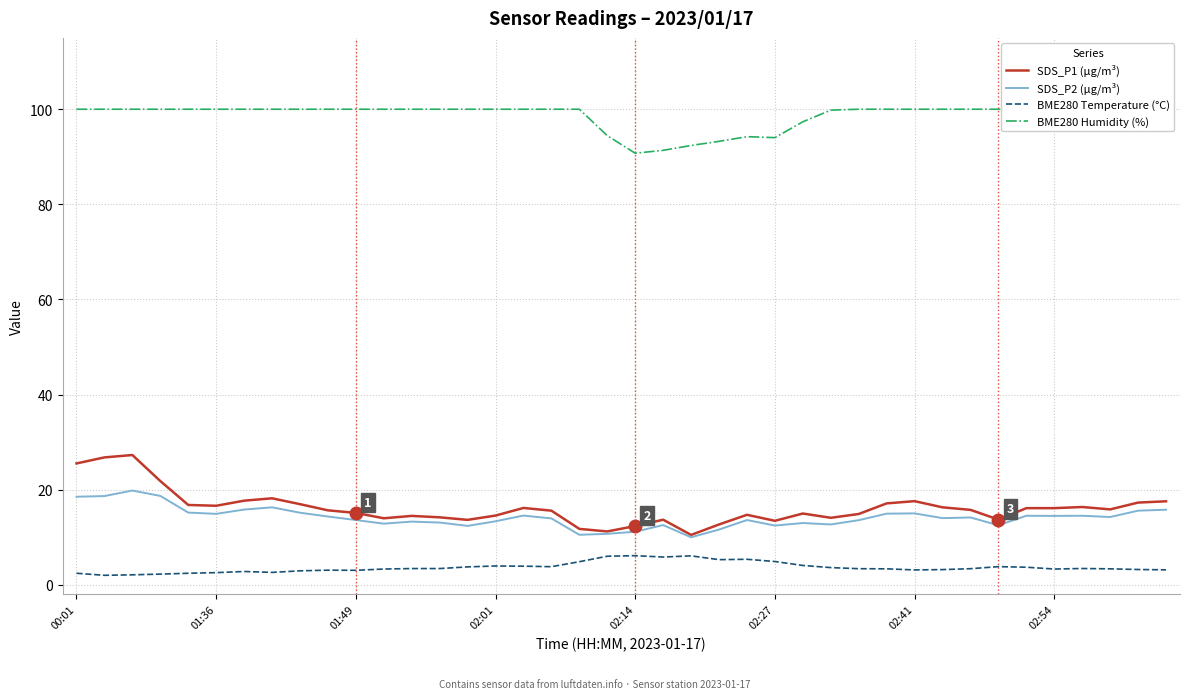

Between 8 and 27, which series saw the biggest shift?

SDS_P1 (µg/m³)